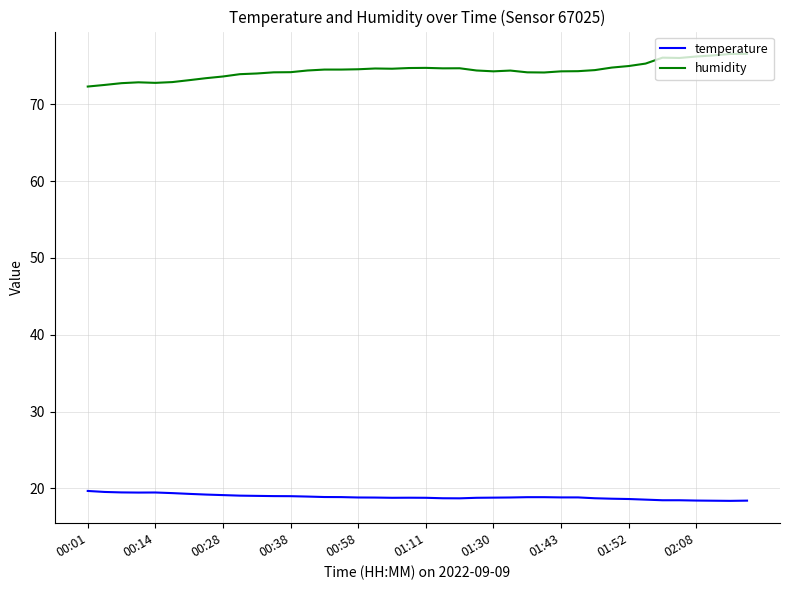

Which series has the largest total across all categories?

humidity